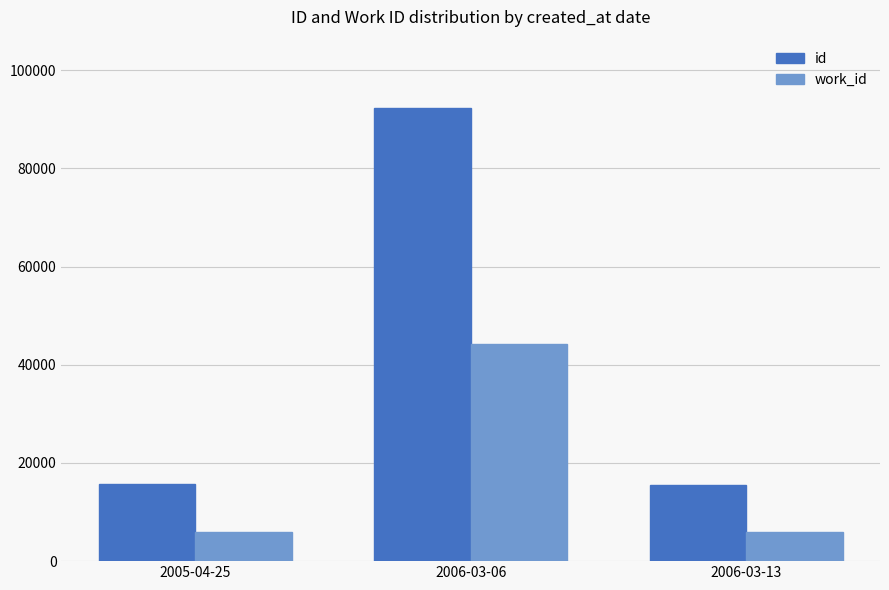

How many values in the id series are below 15778?

1